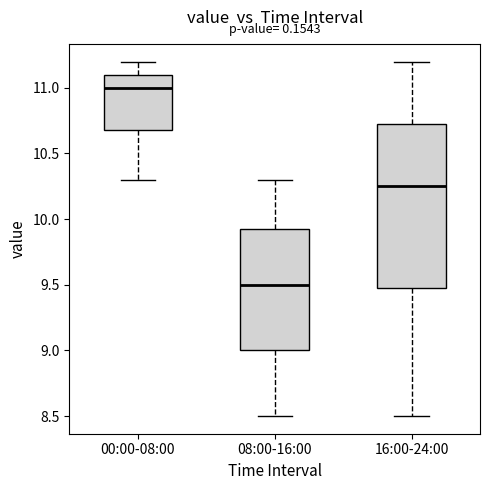

Reading left to right, read every box against the y-axis: the position of its median line, the range the box covers, and the ends of its whiskers. The values are not printed on the chart, so give them approximately, as read against the axis.

00:00-08:00: median 11.00, box 10.70 to 11.10, whiskers 10.30 to 11.20
08:00-16:00: median 9.50, box 9.00 to 9.95, whiskers 8.50 to 10.30
16:00-24:00: median 10.25, box 9.50 to 10.75, whiskers 8.50 to 11.20